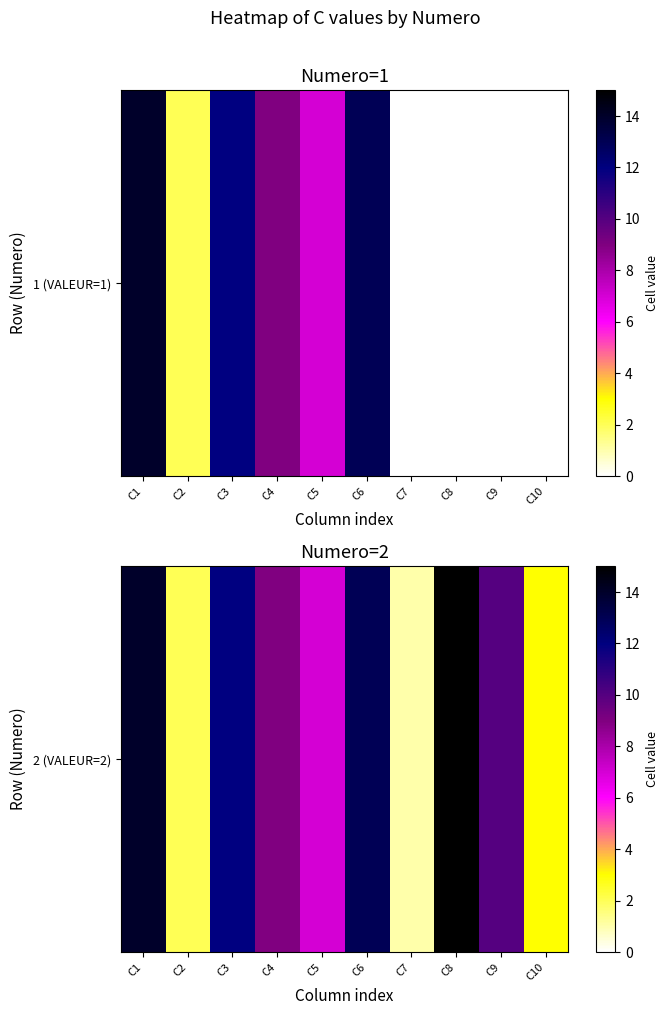

What is the maximum value shown in the chart?

15